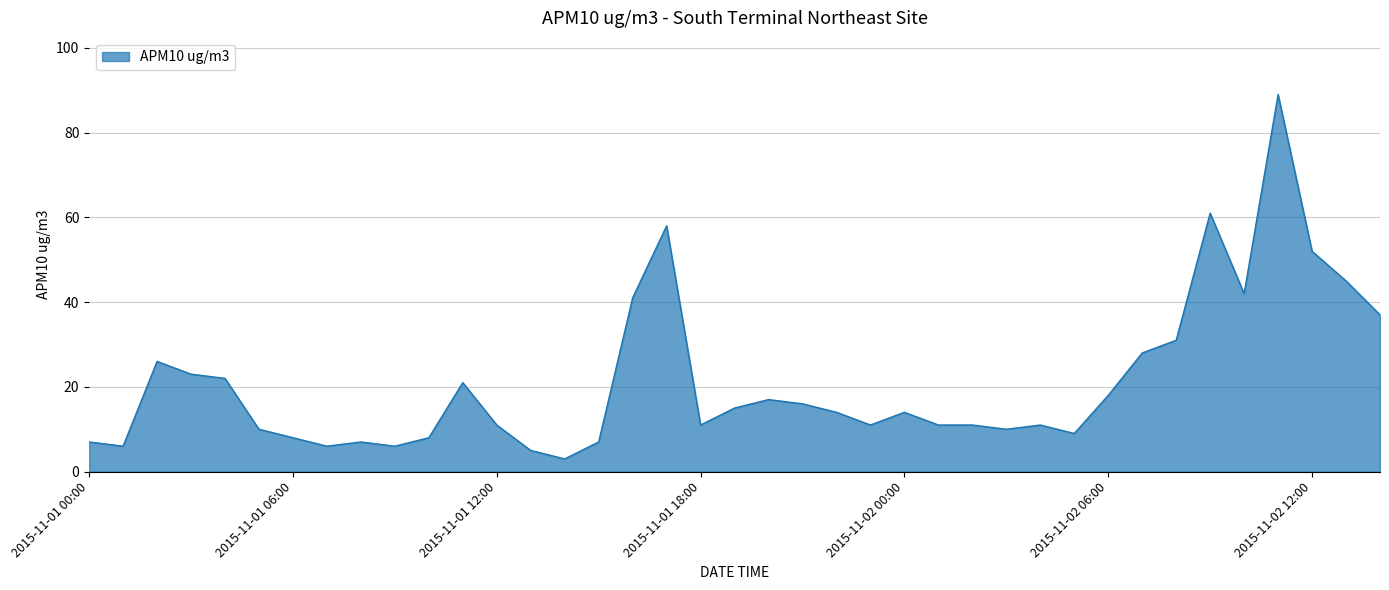

What is the difference between the maximum and minimum values?

86